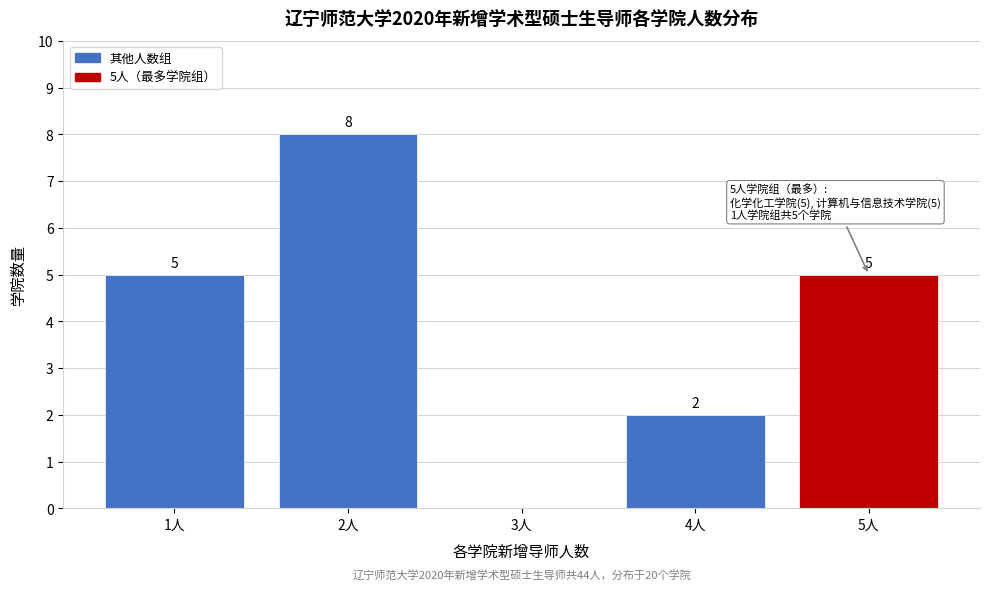

Reading left to right, list all the values displayed in this chart.

1人=5	2人=8	3人=0	4人=2	5人=5